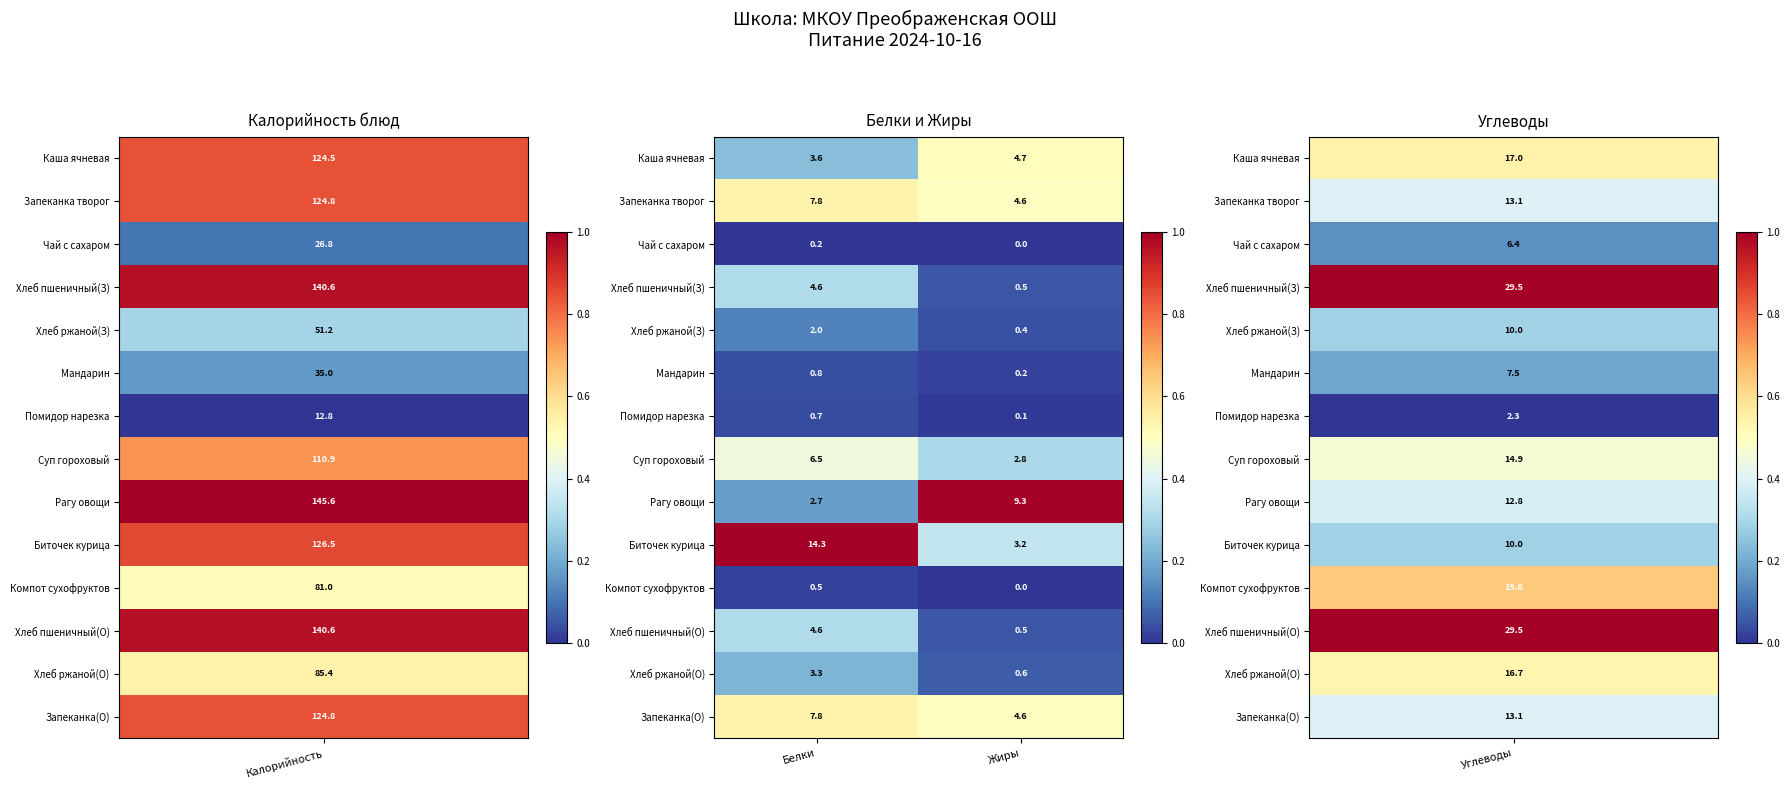

Read the Мандарин value at Белки.

0.8